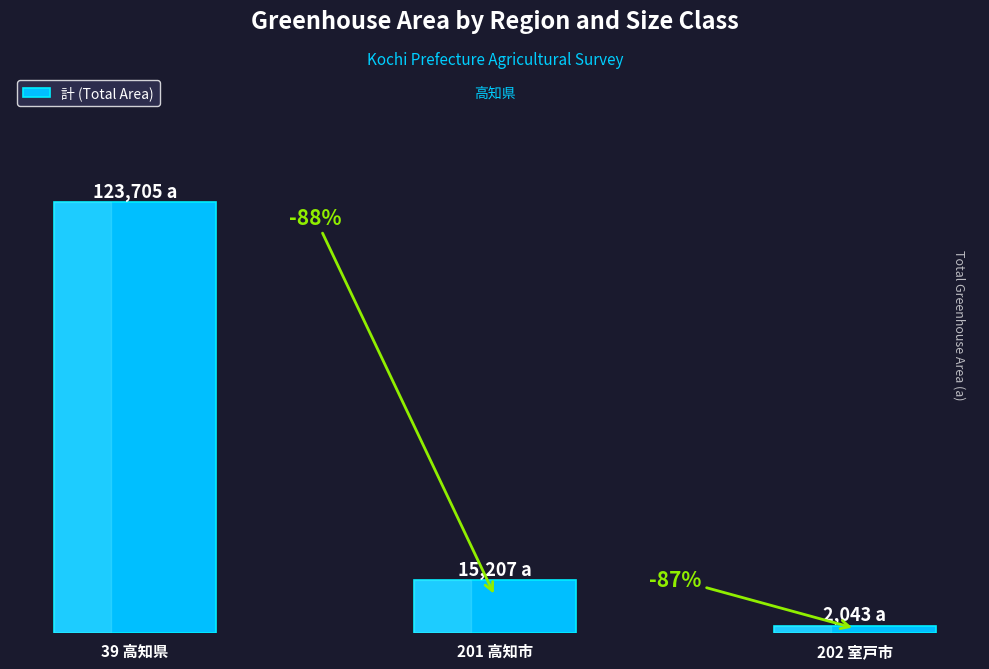

What is the difference between the second highest and minimum values?

13164